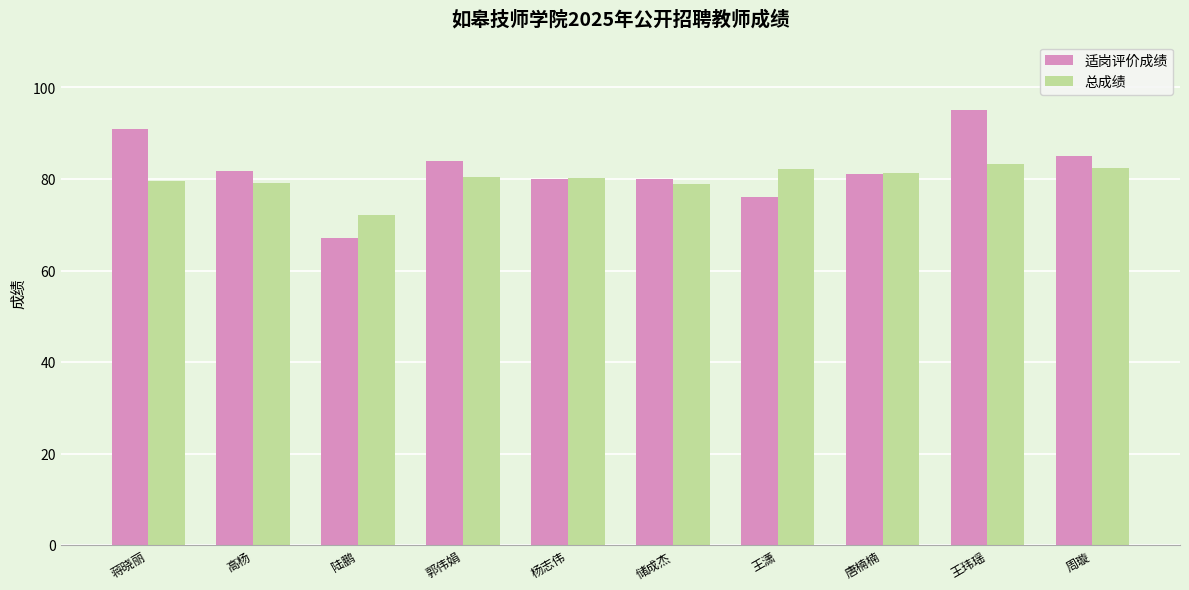

What is the value of the 总成绩 bar at the 3rd from the left?

72.2